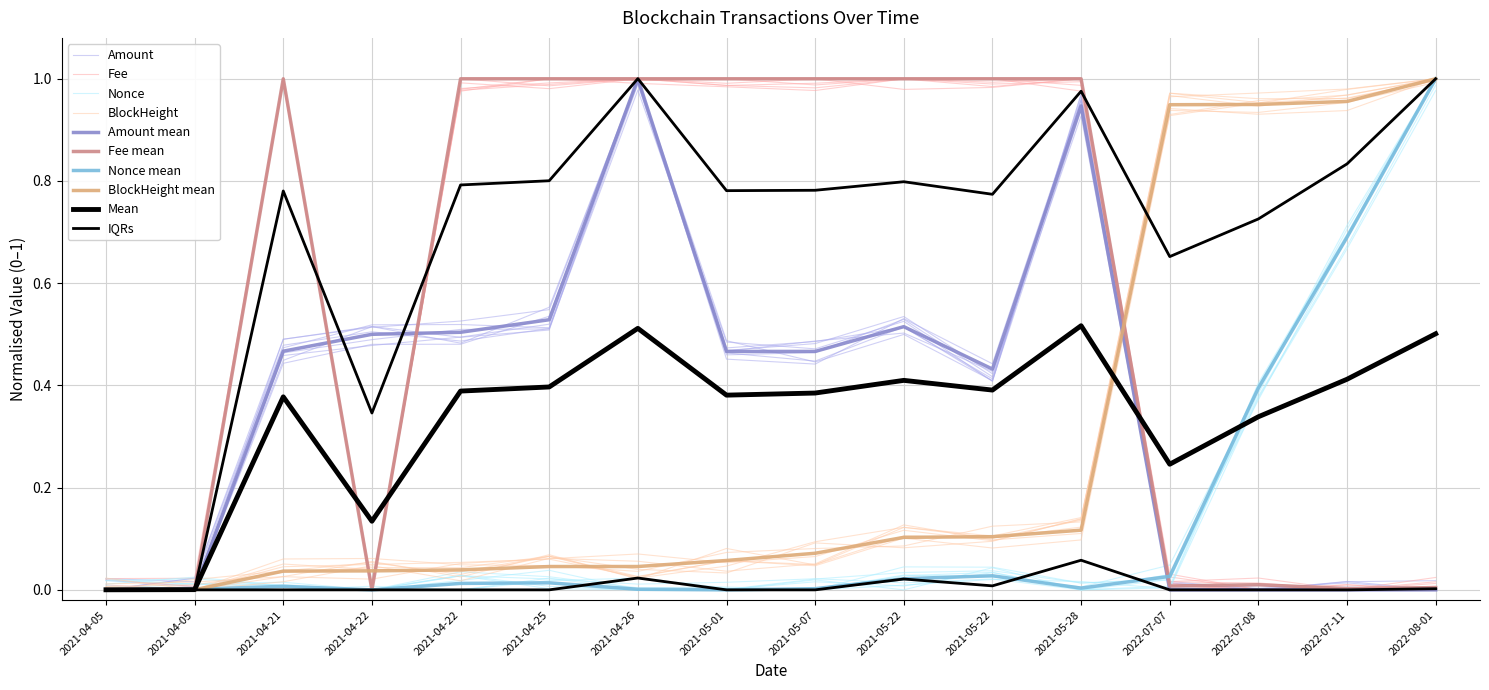

After their last crossing, which series has the higher values: Fee or Nonce?

Nonce